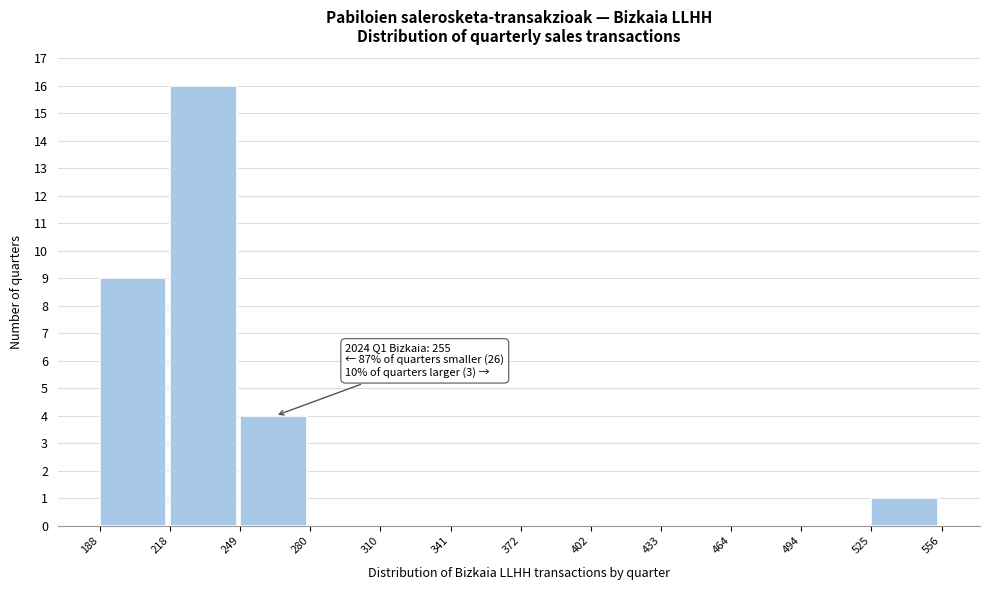

Over which range of the x-axis is the bar tallest?

218 to 249